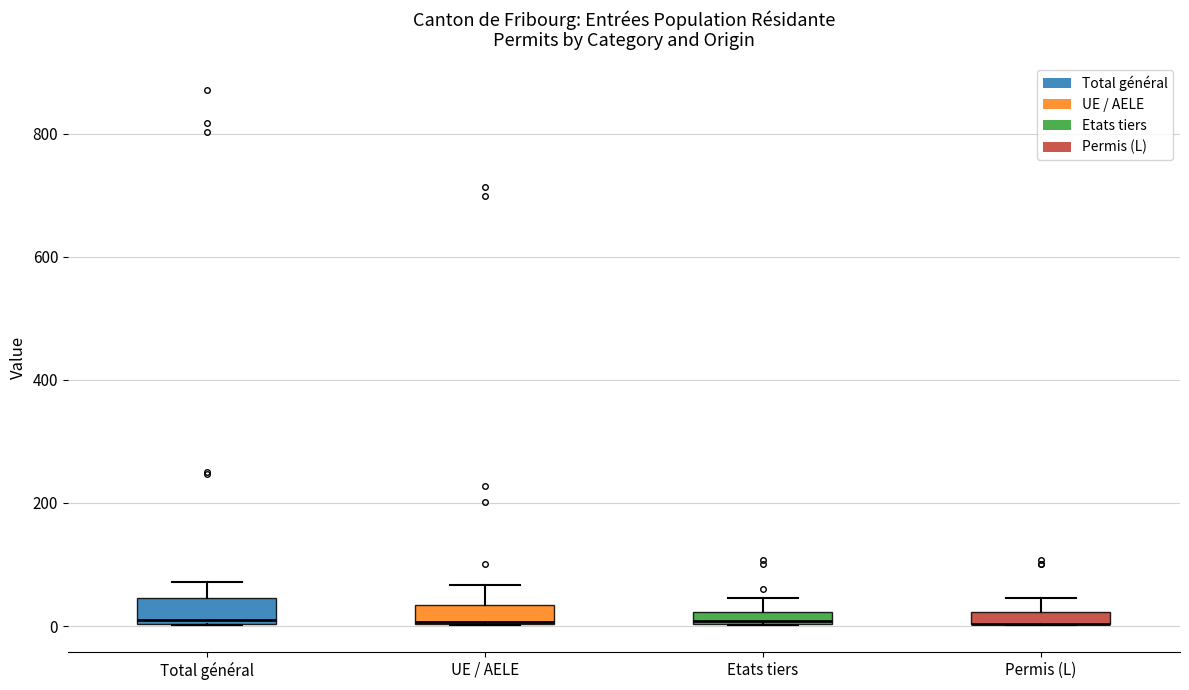

Where is the upper edge of the box for UE / AELE on the y-axis? The values are not printed on the chart, so give them approximately, as read against the axis.

40